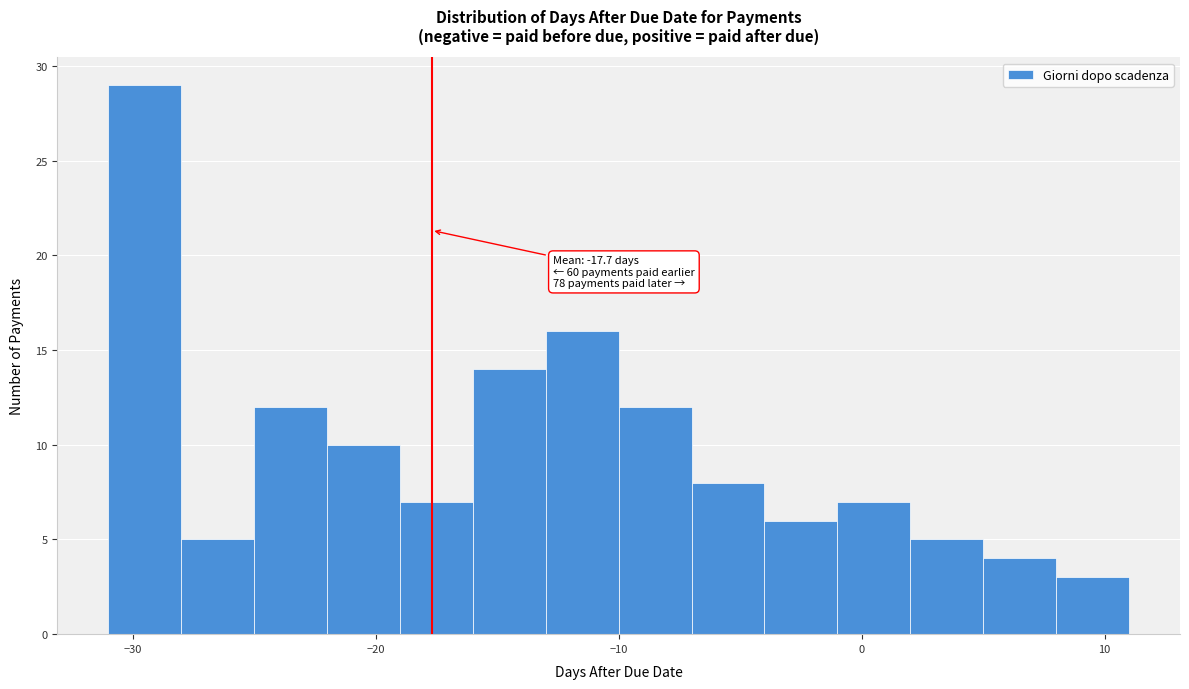

Read against the x-axis, roughly where is the centre of the tallest bar?

-29